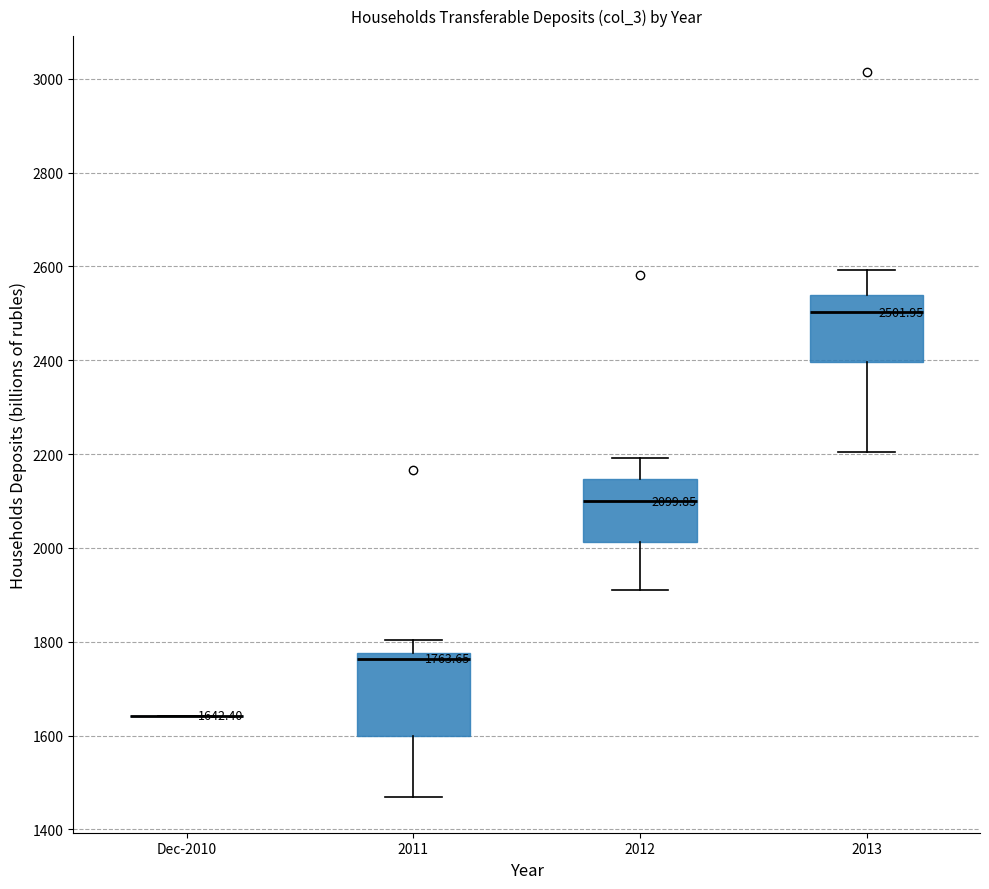

Comparing the boxes themselves (not the whiskers), which one is the tallest?

2011